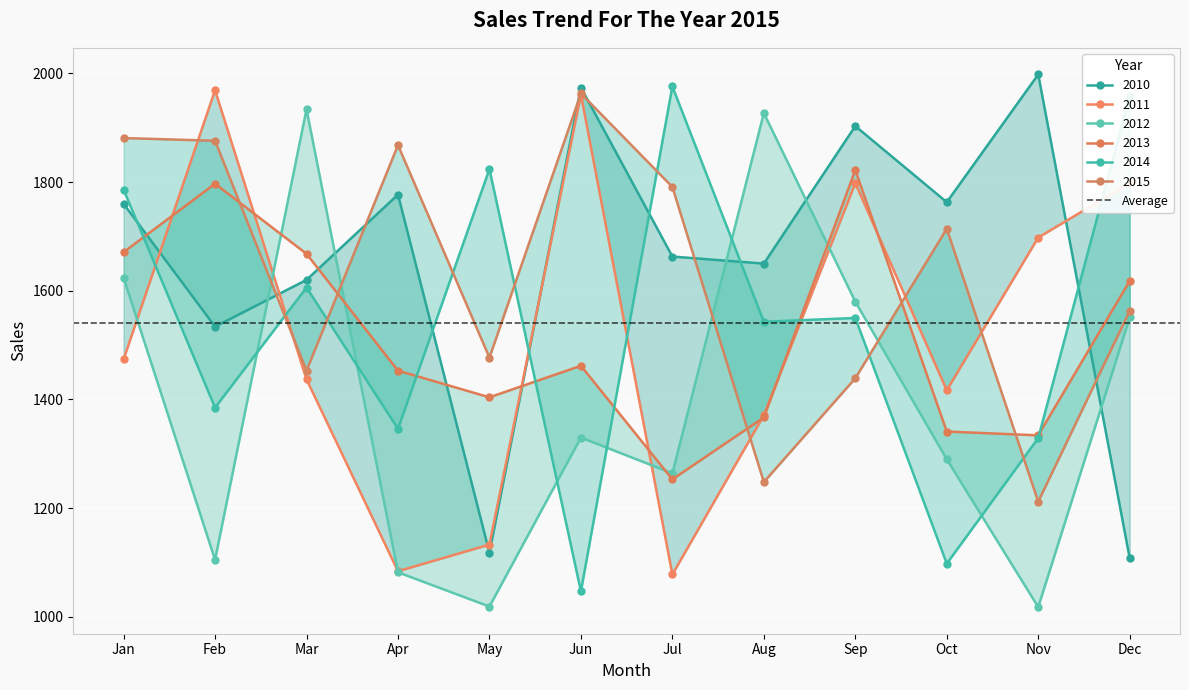

Where is the first local minimum for 2015?

Mar